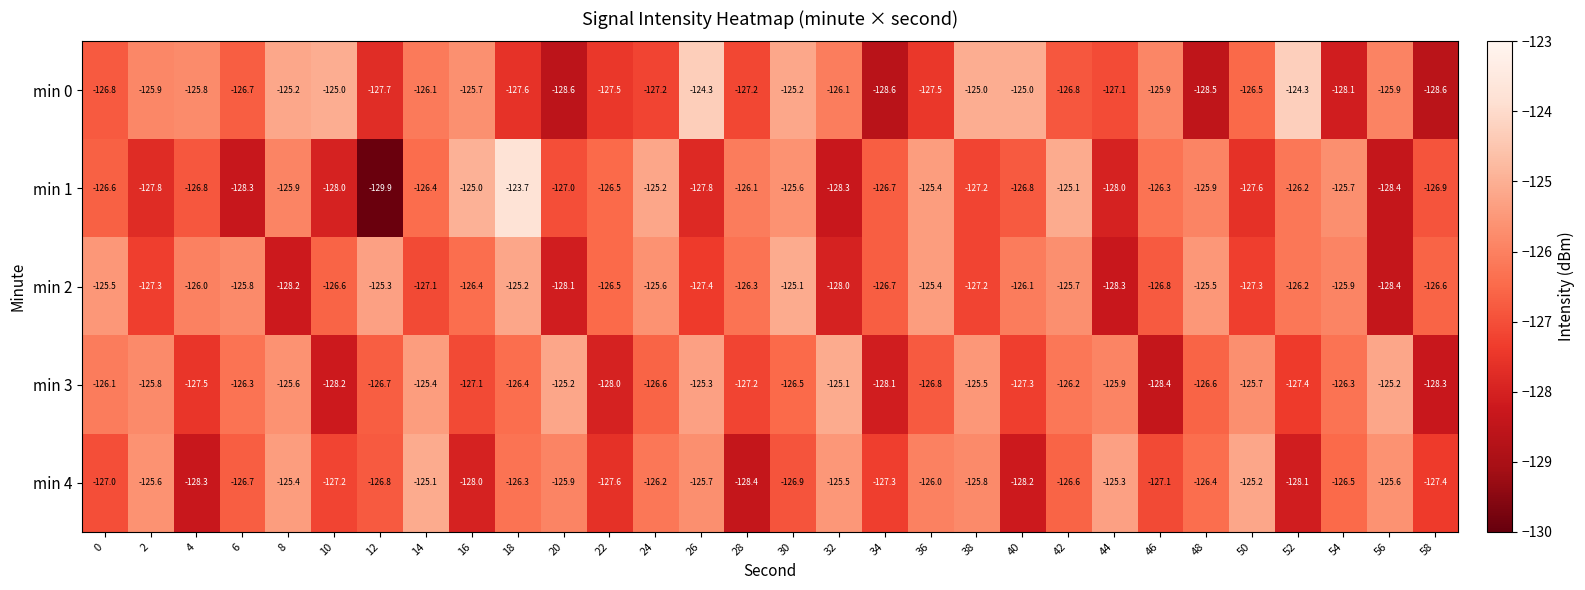

At which category is the sum across all series the highest?

18